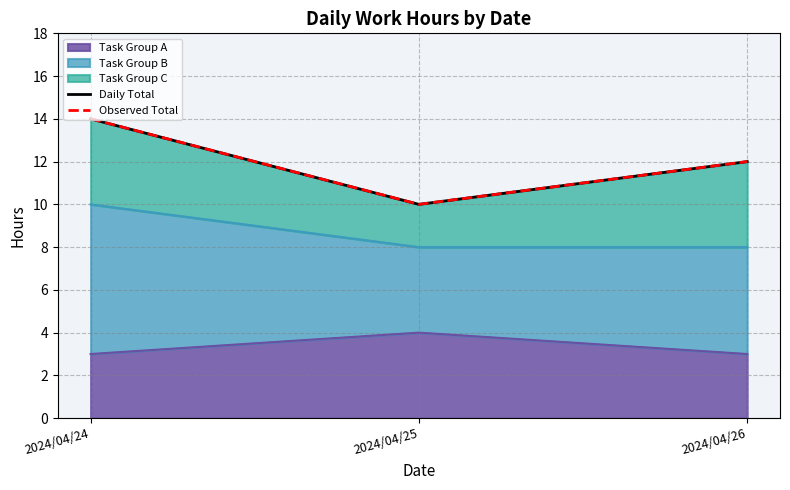

At how many categories does at least one series exceed 13?

1